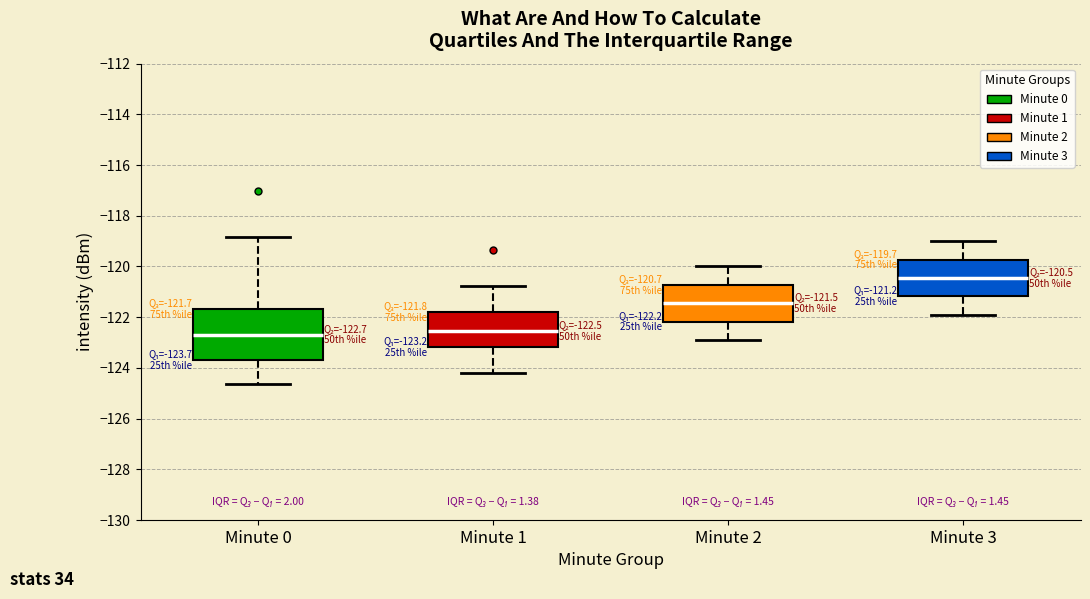

Comparing the boxes themselves (not the whiskers), which one is the tallest?

Minute 0